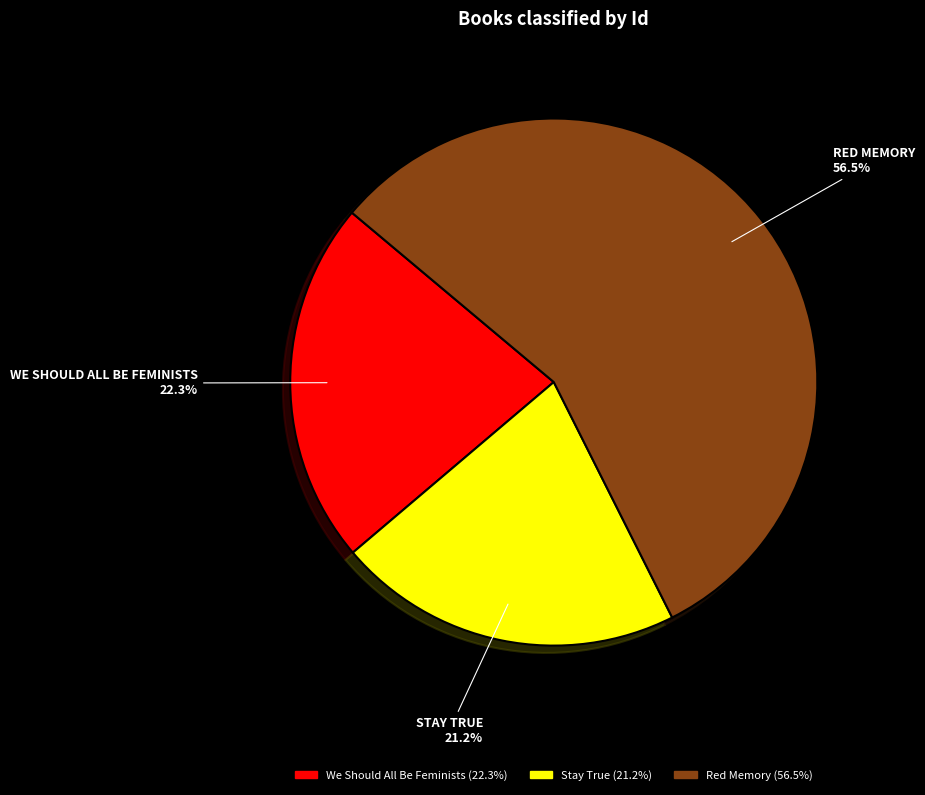

Rank the categories by value from highest to lowest.

Red Memory, We Should All Be Feminists, Stay True